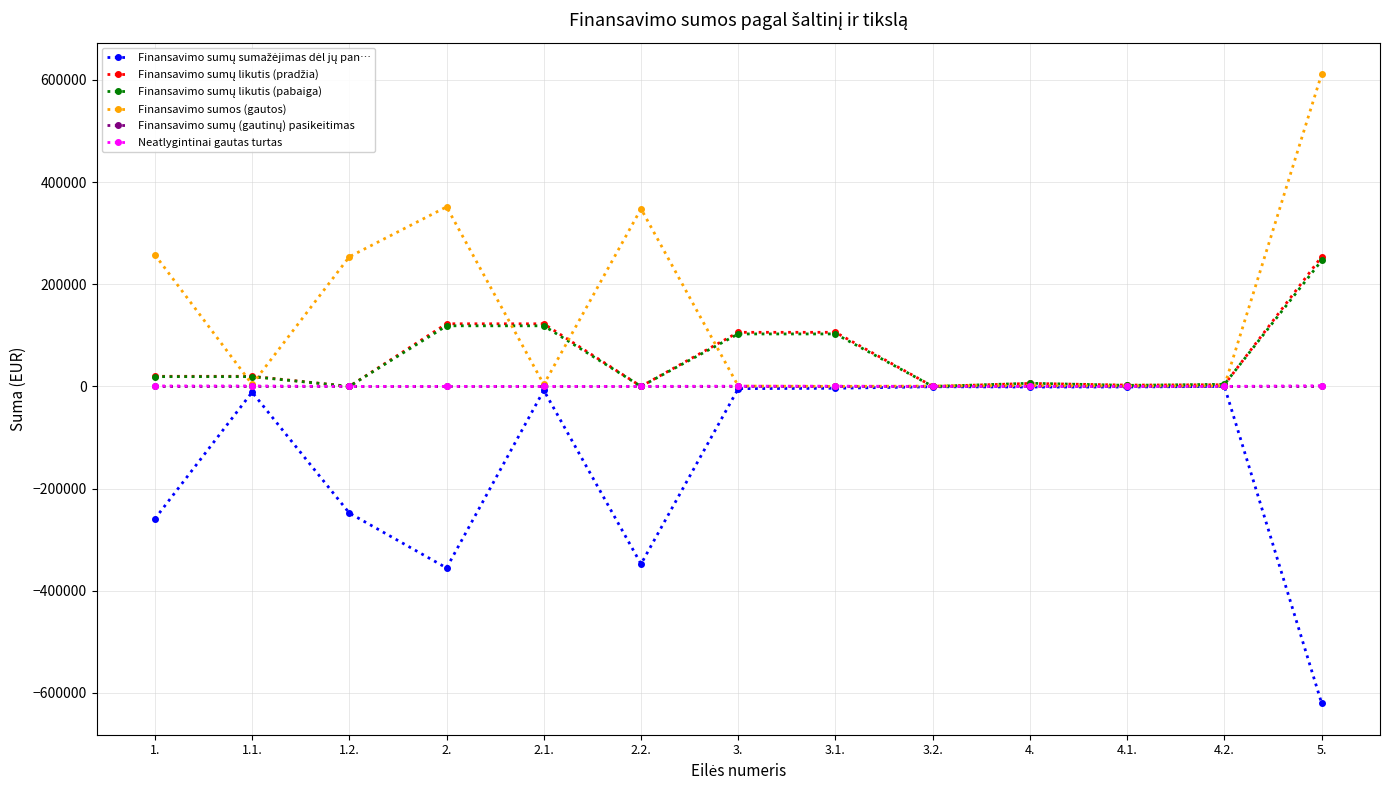

What is the label of the 8th point from the right?

2.2.